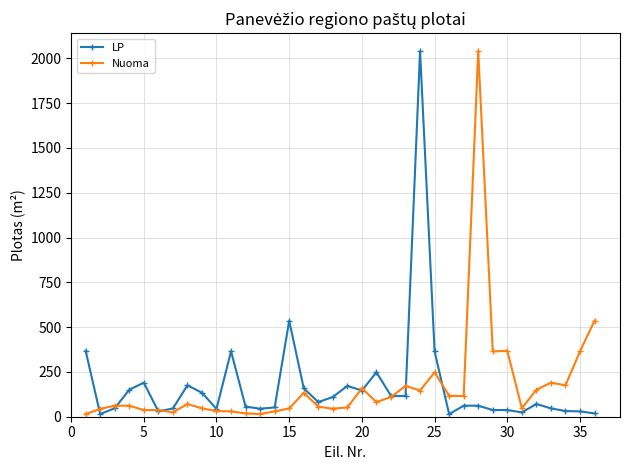

What is the value of the Nuoma point at the 17th from the left?

56.4